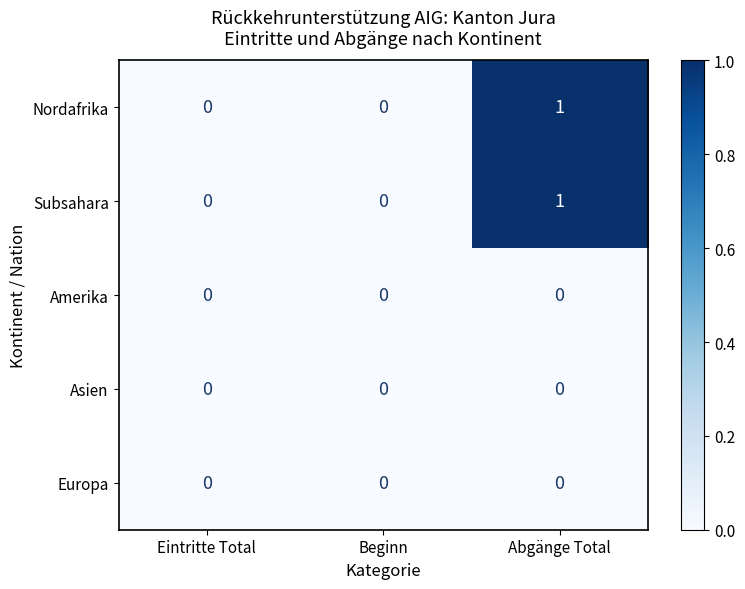

Which label corresponds to the largest value in the chart?

Abgänge Total